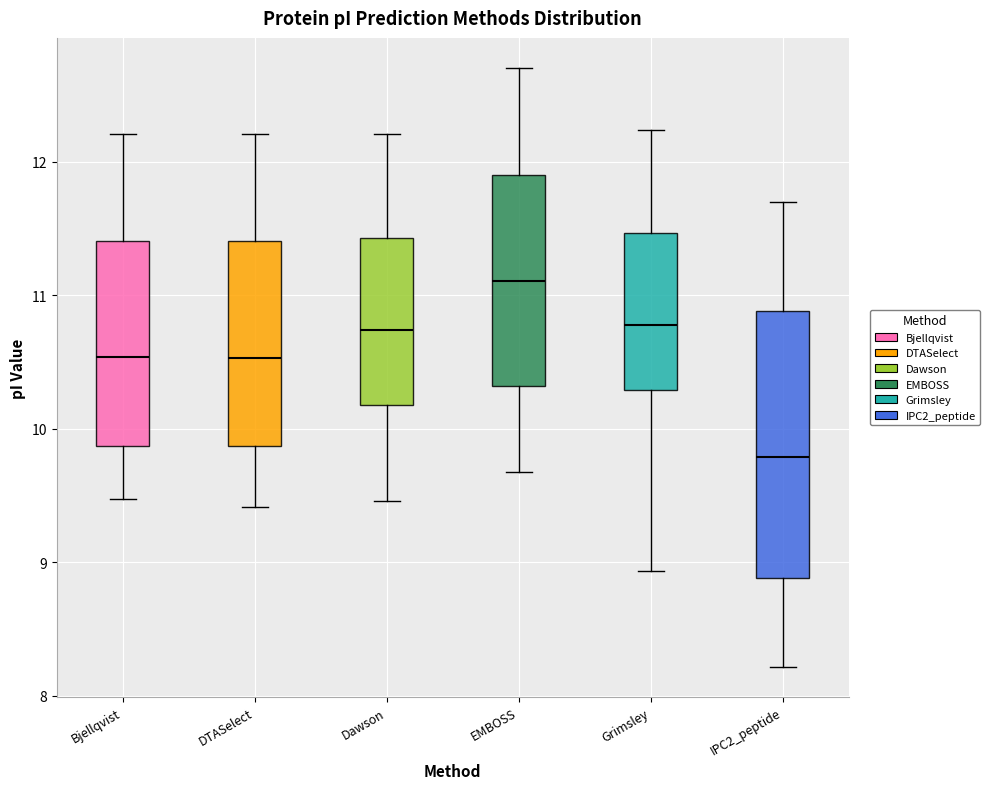

Which box is the tallest, from its lower edge to its upper edge?

IPC2_peptide